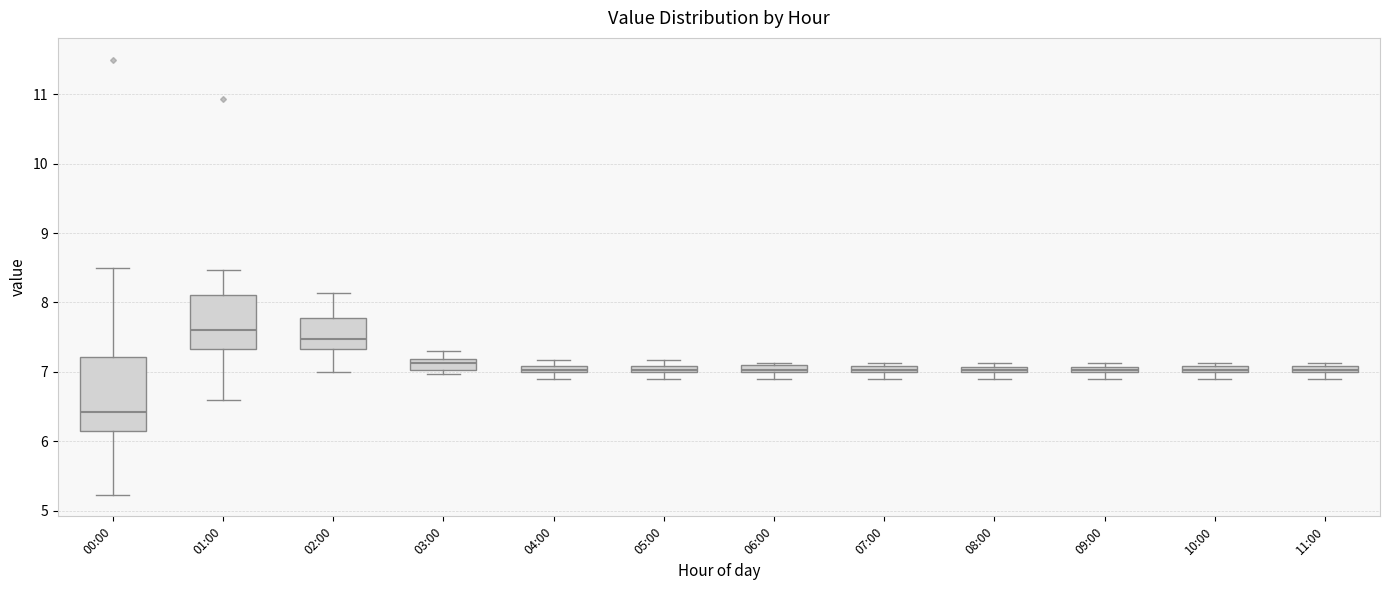

Where is the upper edge of the box for 10:00 on the y-axis? The values are not printed on the chart, so give them approximately, as read against the axis.

7.1